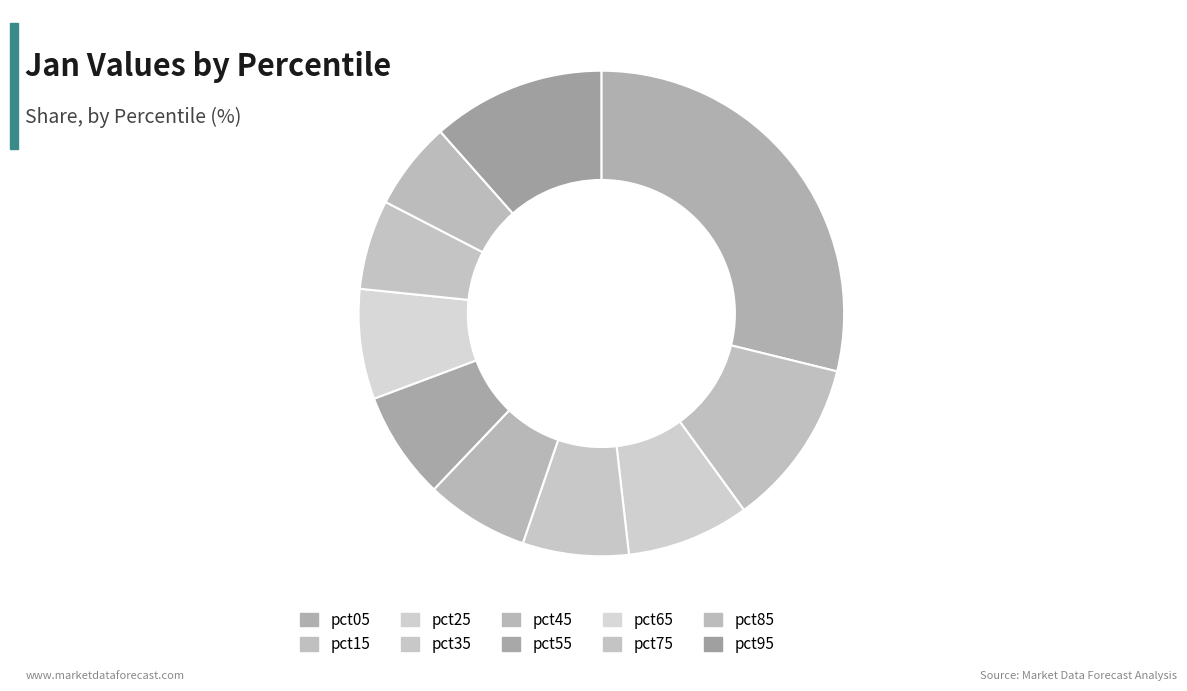

Count the number of slices in the pie.

10